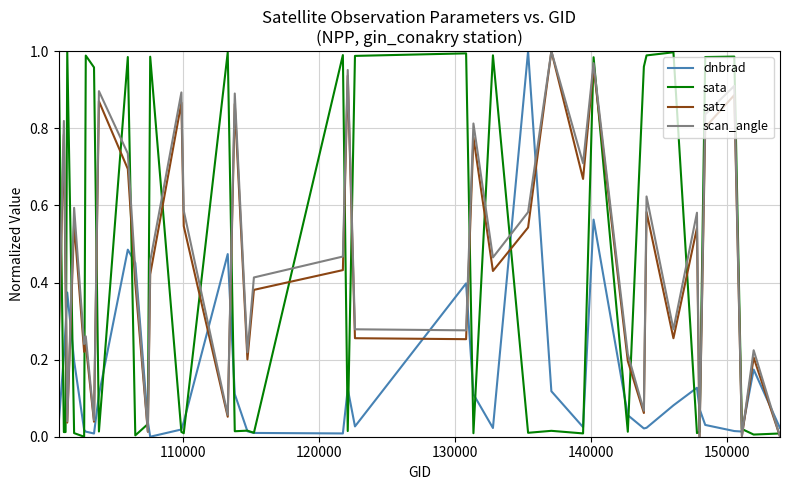

How many intersections are there between satz and dnbrad?

15